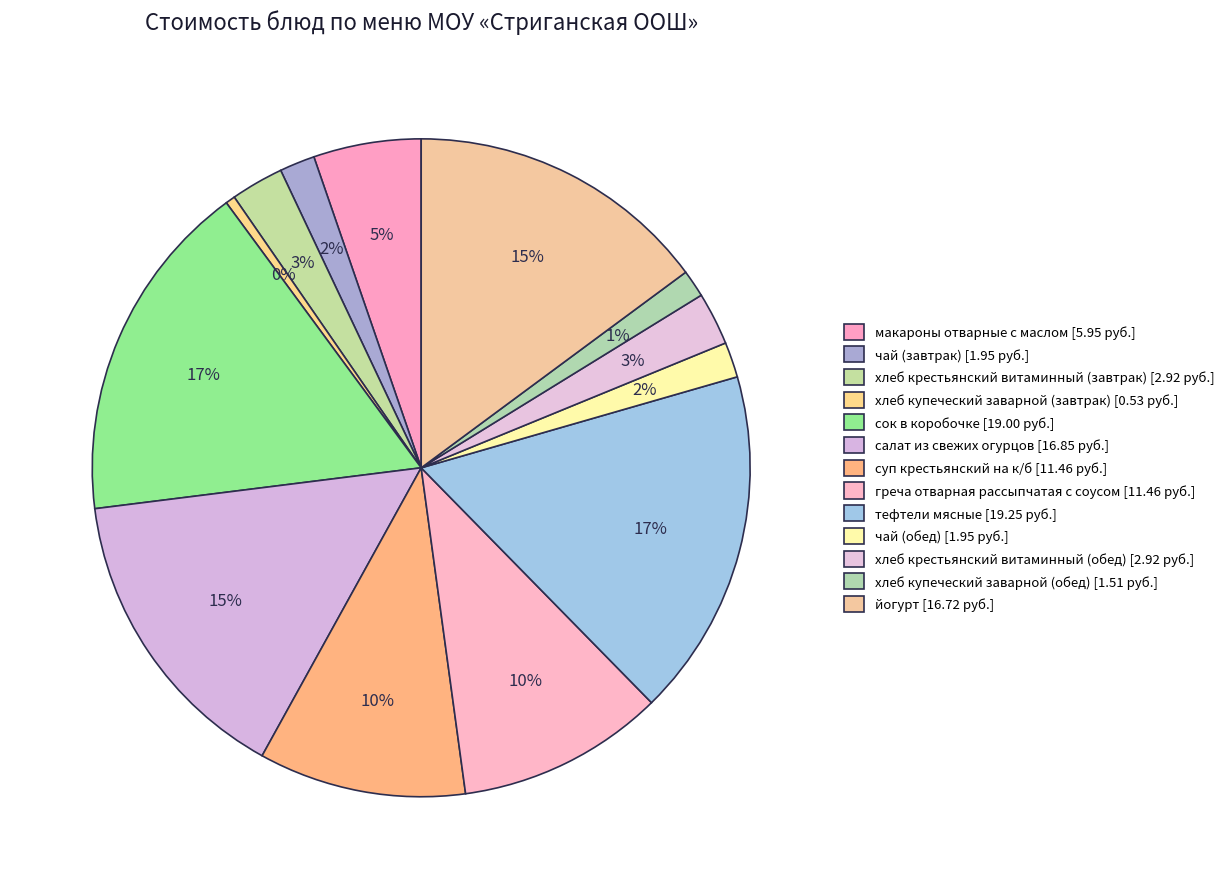

To the nearest percent, what is the average slice percentage?

8%